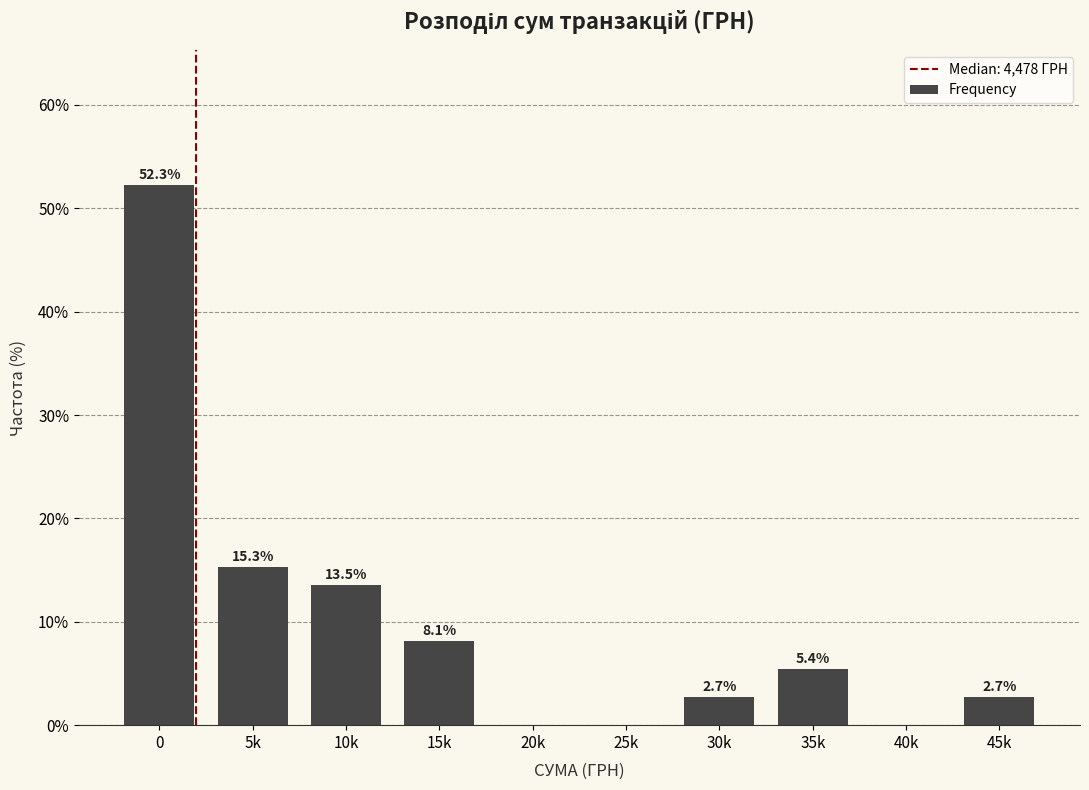

Reading right to left, list all the values displayed in this chart.

45k=2.7	40k=0.0	35k=5.4	30k=2.7	25k=0.0	20k=0.0	15k=8.1	10k=13.5	5k=15.3	0=52.3